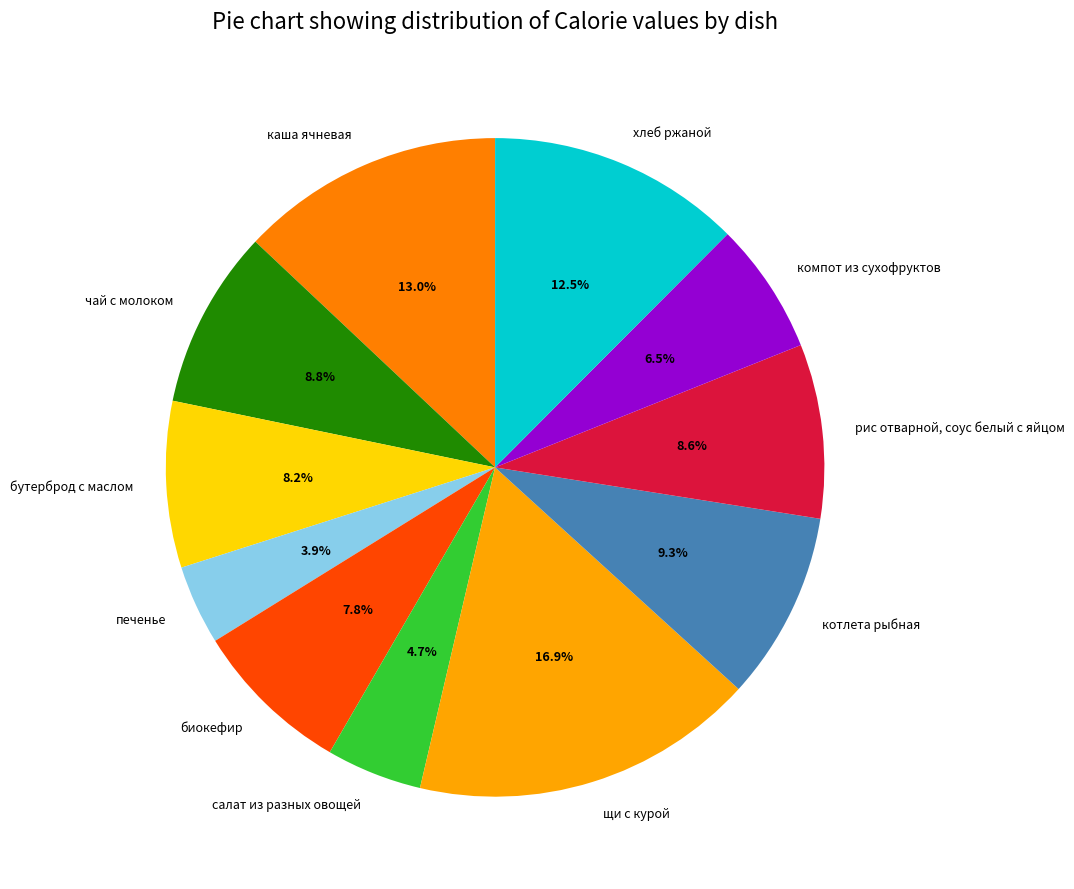

Is it true that каша ячневая is 13% of the pie?

True